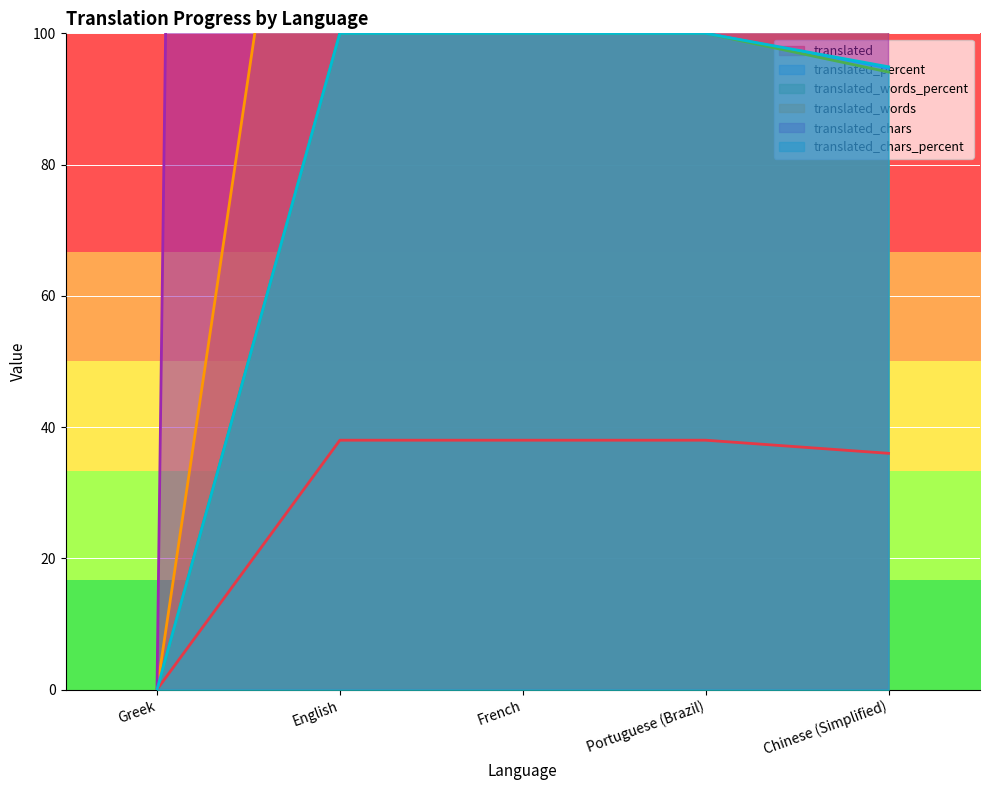

True or false: translated_percent and translated cross at least once.

False